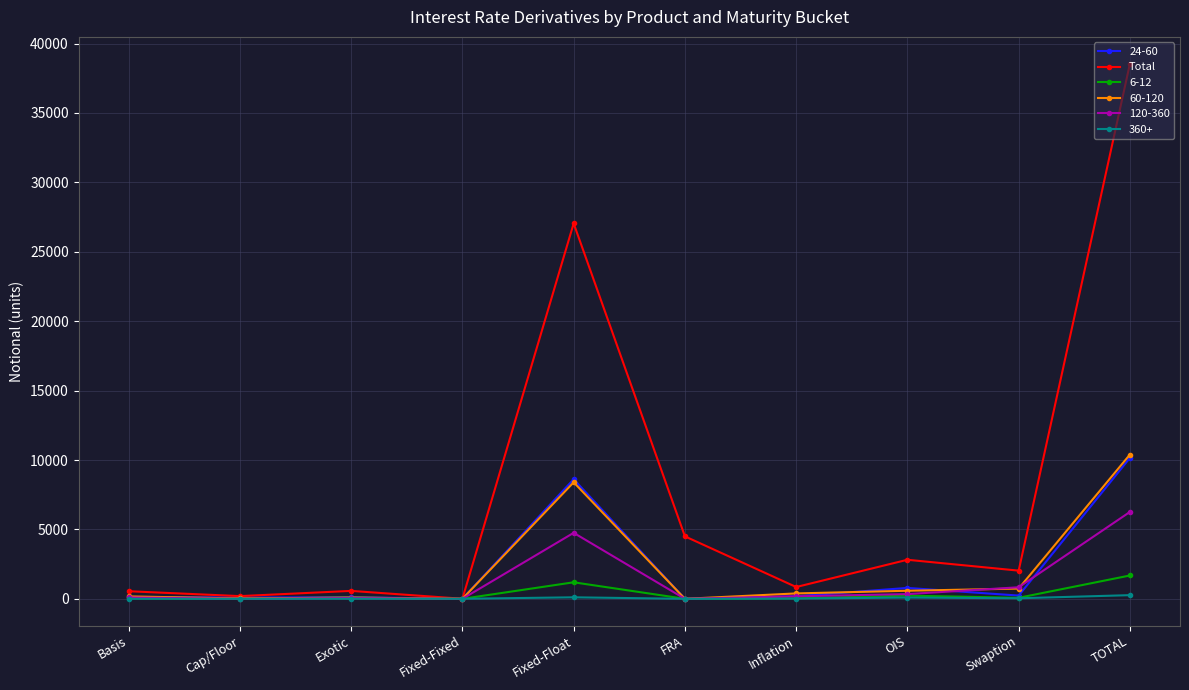

At which category does the chart reach its peak across all series?

TOTAL